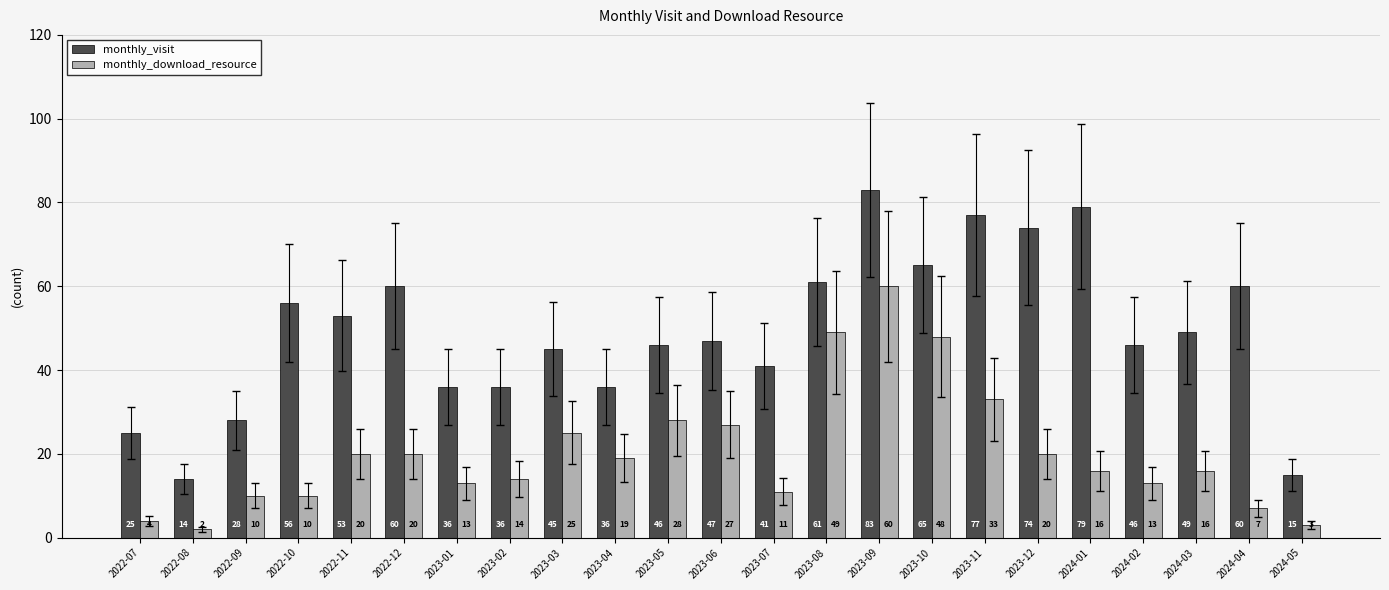

How many distinct data groups are displayed?

2